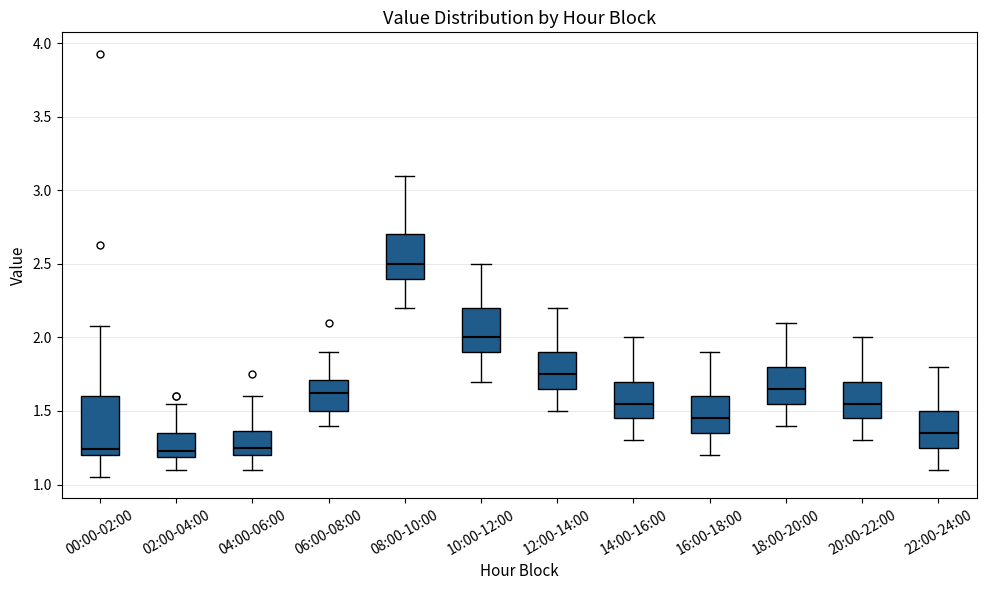

Where does the lower whisker of the box for 22:00-24:00 end on the y-axis? The values are not printed on the chart, so give them approximately, as read against the axis.

1.10